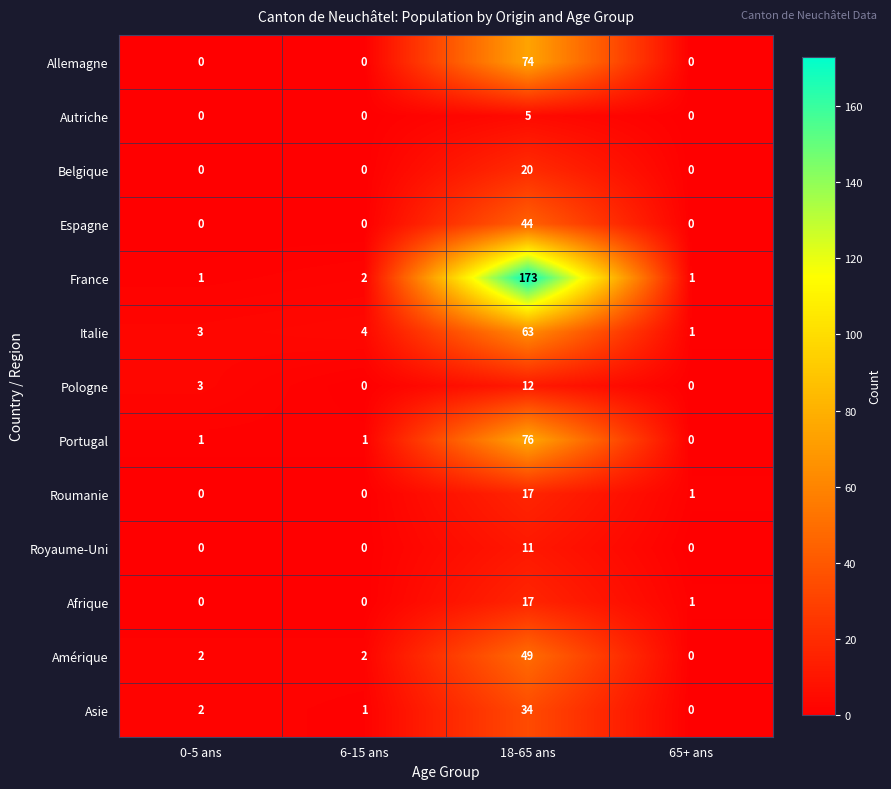

At which category does the chart reach its peak across all series?

18-65 ans